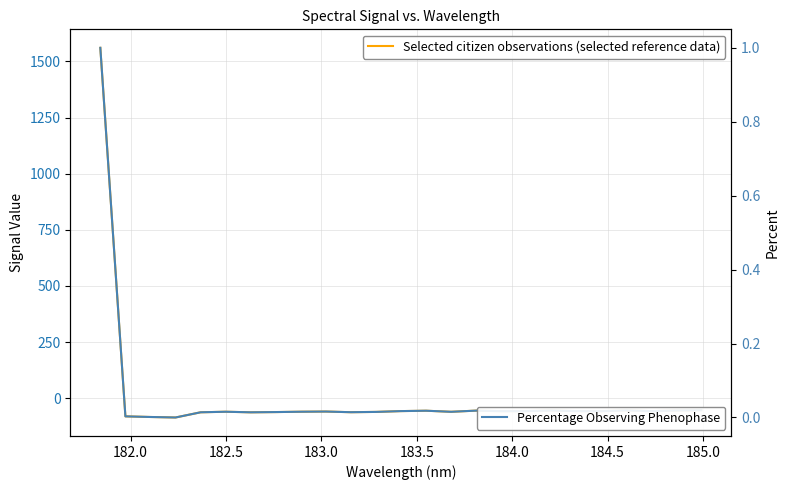

At how many categories does at least one series exceed 627?

1